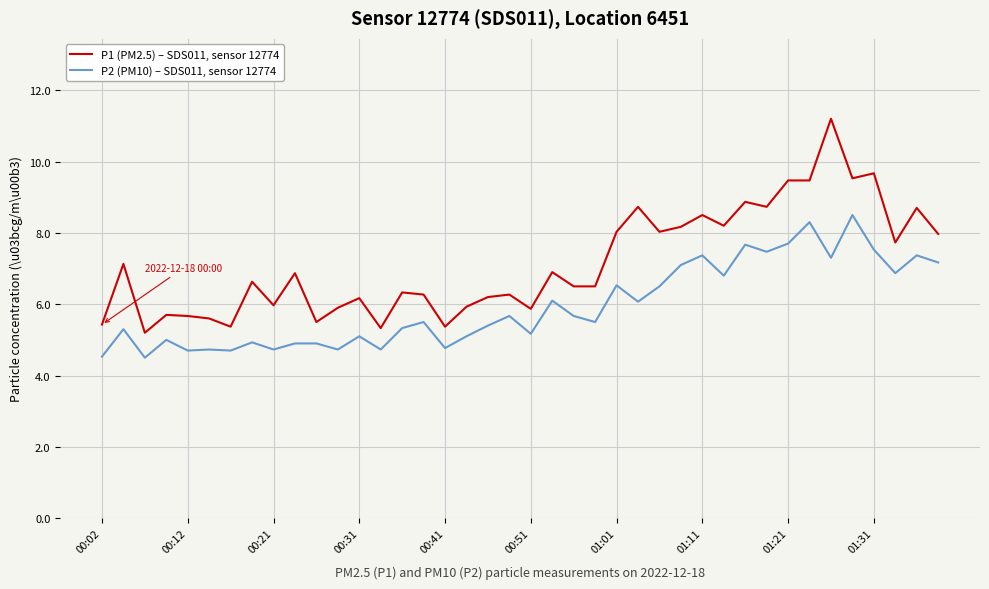

Which series has the largest total across all categories?

P1 (PM2.5) – SDS011, sensor 12774